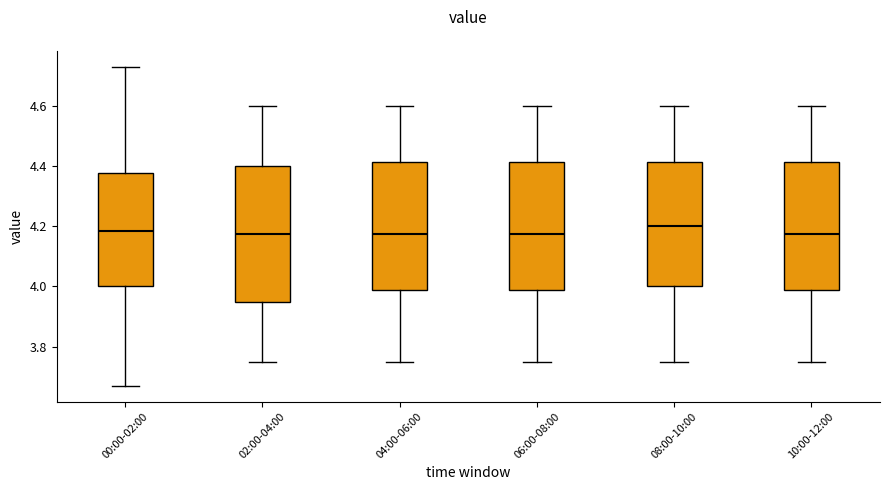

Reading left to right, read every box against the y-axis: the position of its median line, the range the box covers, and the ends of its whiskers. The values are not printed on the chart, so give them approximately, as read against the axis.

00:00-02:00: median 4.18, box 4.00 to 4.38, whiskers 3.68 to 4.74
02:00-04:00: median 4.18, box 3.96 to 4.40, whiskers 3.76 to 4.60
04:00-06:00: median 4.18, box 3.98 to 4.42, whiskers 3.76 to 4.60
06:00-08:00: median 4.18, box 3.98 to 4.42, whiskers 3.76 to 4.60
08:00-10:00: median 4.20, box 4.00 to 4.42, whiskers 3.76 to 4.60
10:00-12:00: median 4.18, box 3.98 to 4.42, whiskers 3.76 to 4.60